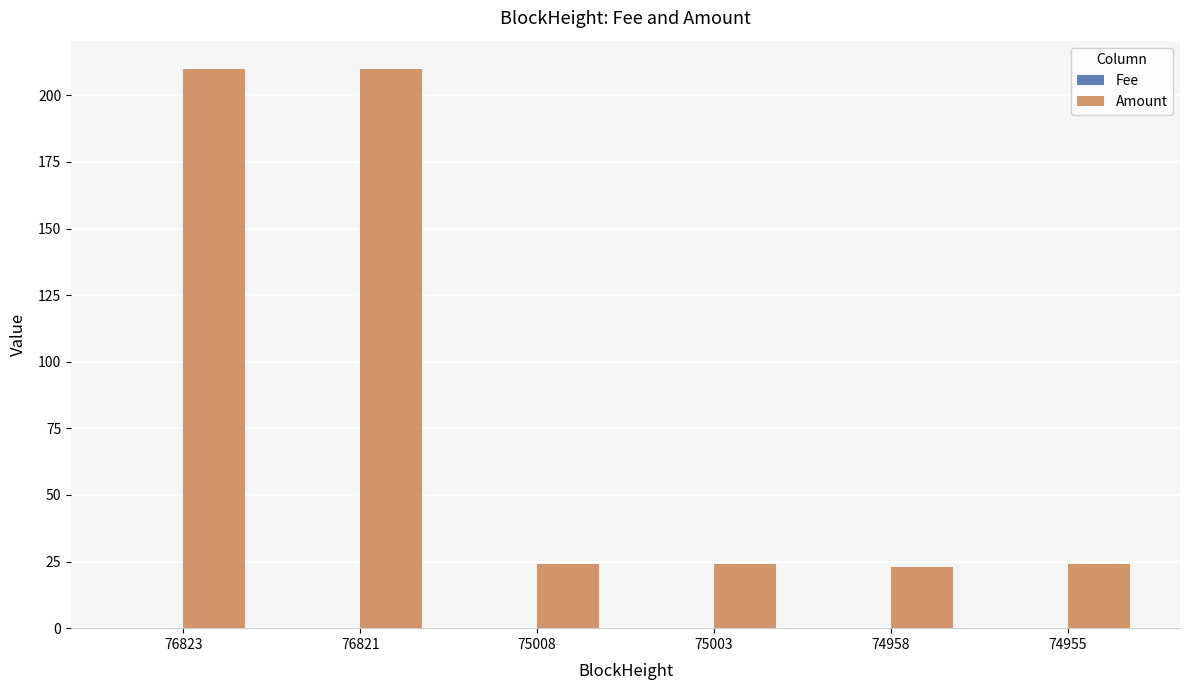

Which series has the largest total across all categories?

Amount